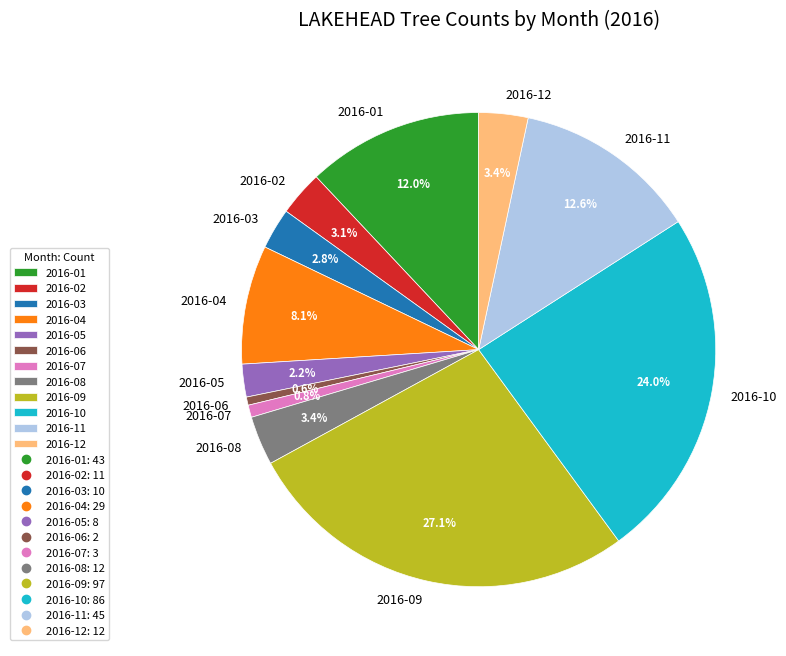

What is the largest slice in the pie chart?

2016-09